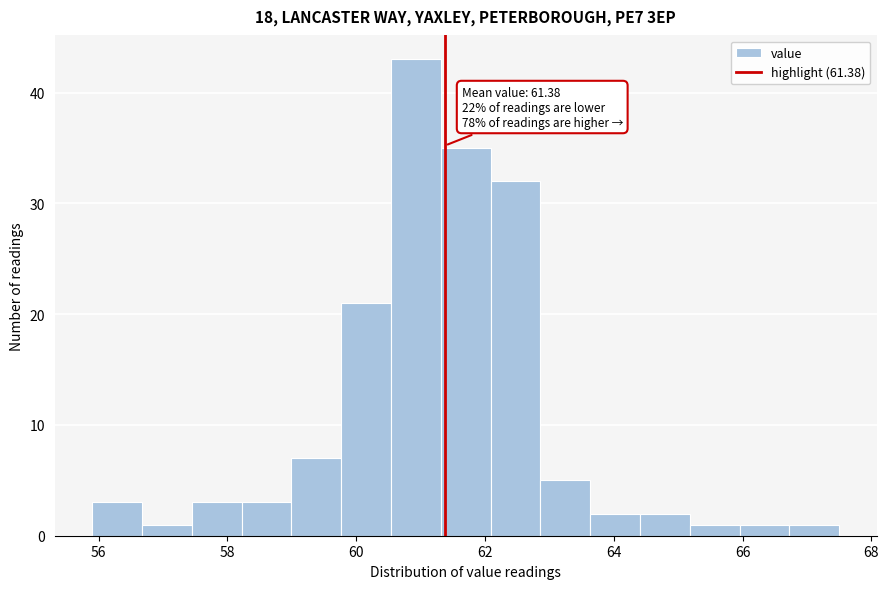

Around what value on the x-axis is the tallest bar? Give the approximate position of its centre, as read against the axis.

61.0